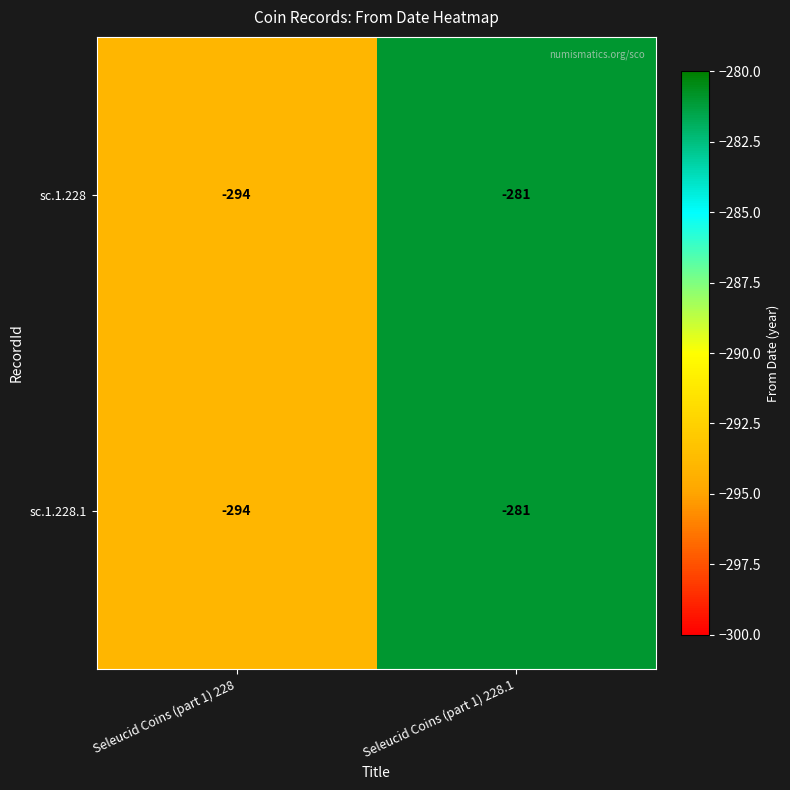

True or false: sc.1.228 has a value of -281 at Seleucid Coins (part 1) 228.1.

True